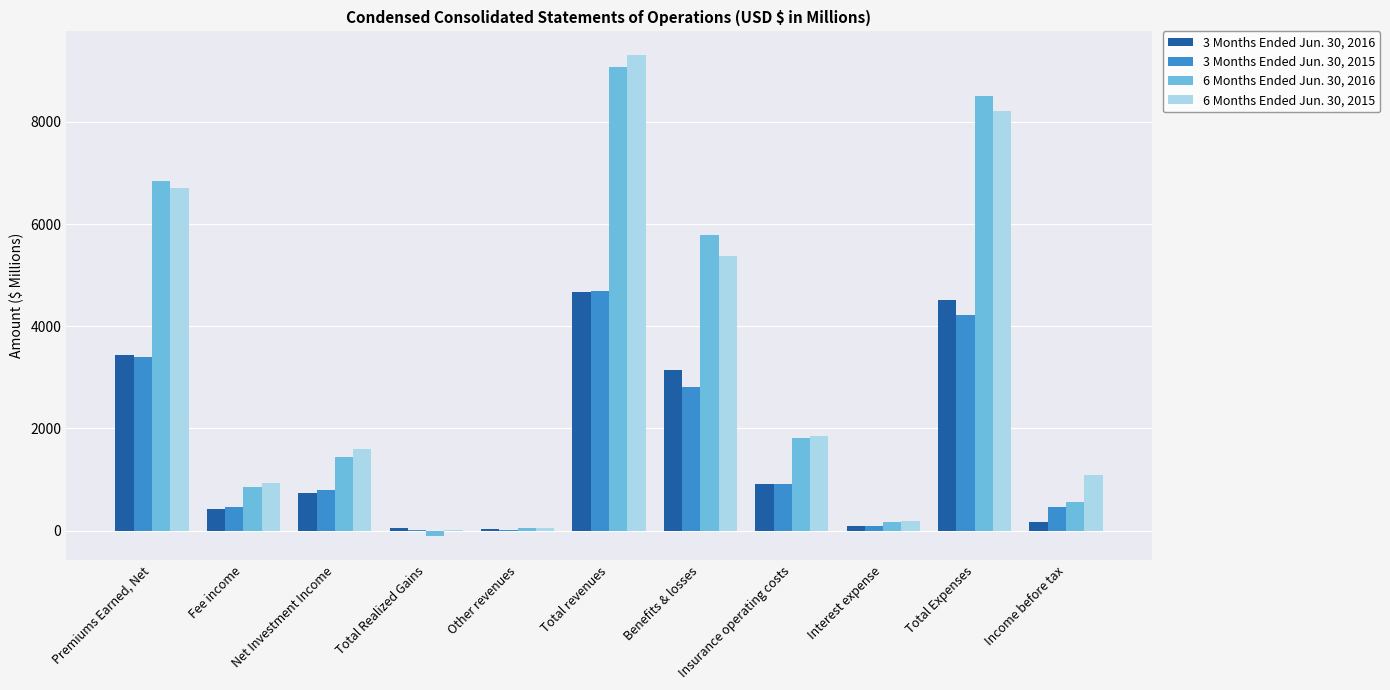

At which category is the sum across all series the highest?

Total revenues